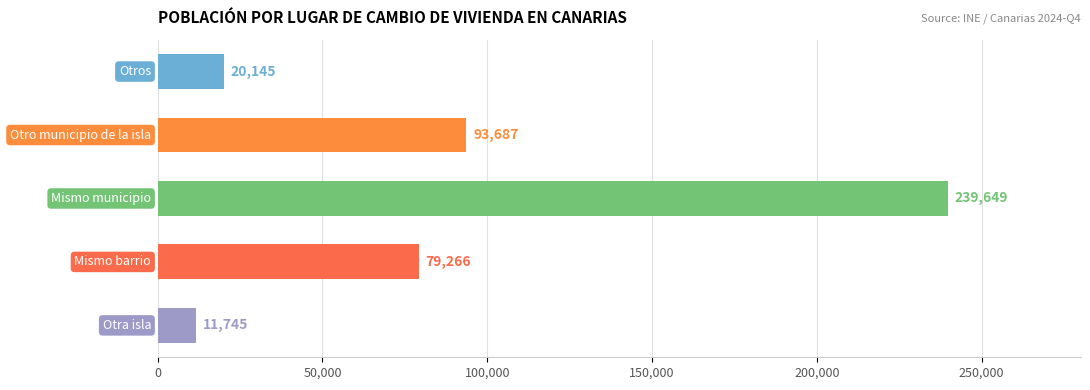

What is the sum of all values?

444492